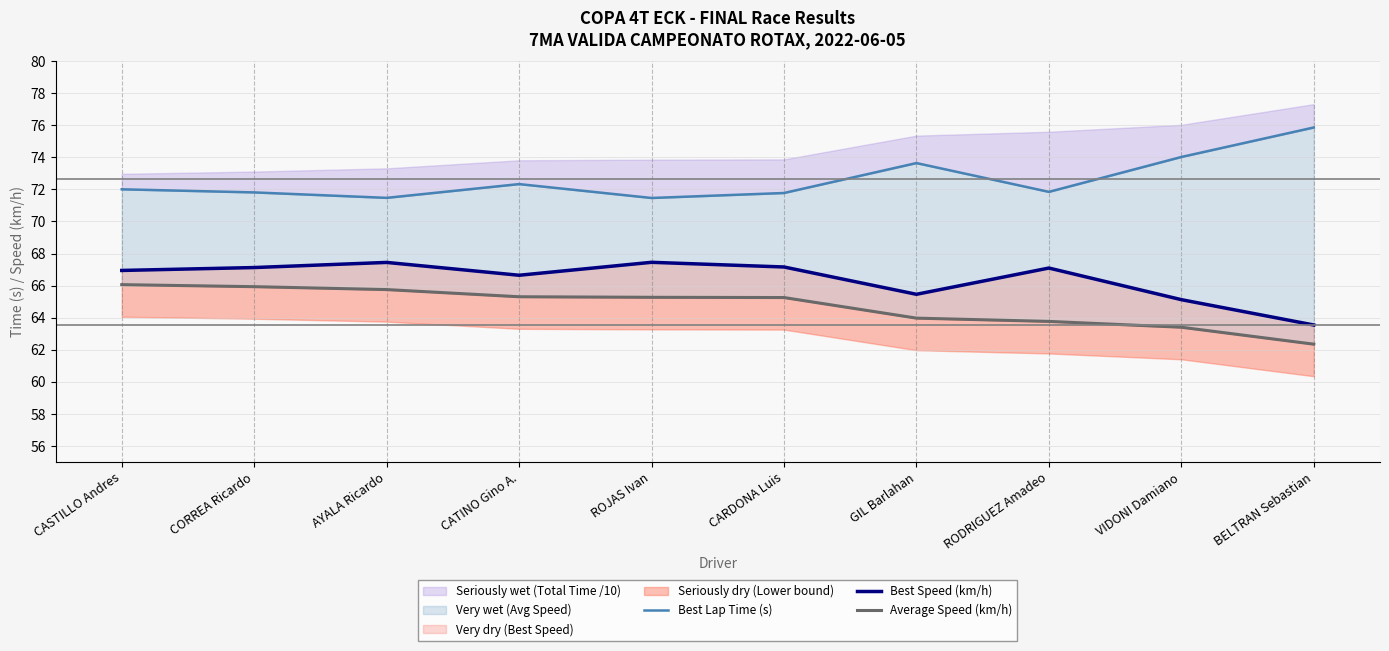

True or false: Best Lap Time (s) has more than 2 points higher than both neighbors.

False